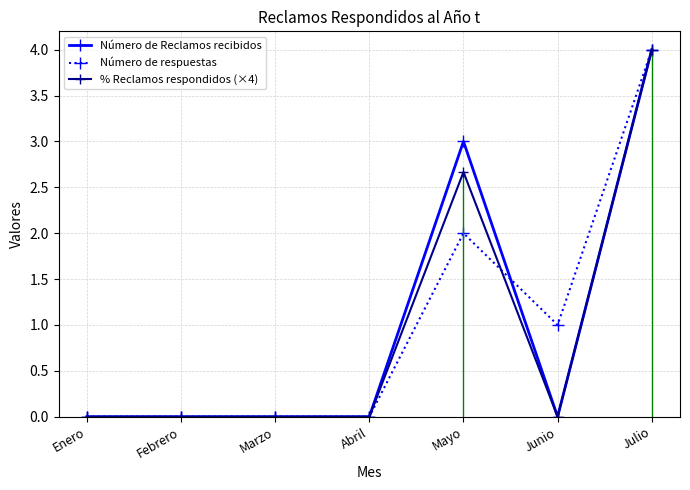

What is the difference between the maximum and second lowest values in the % Reclamos respondidos (×4) series?

4.0